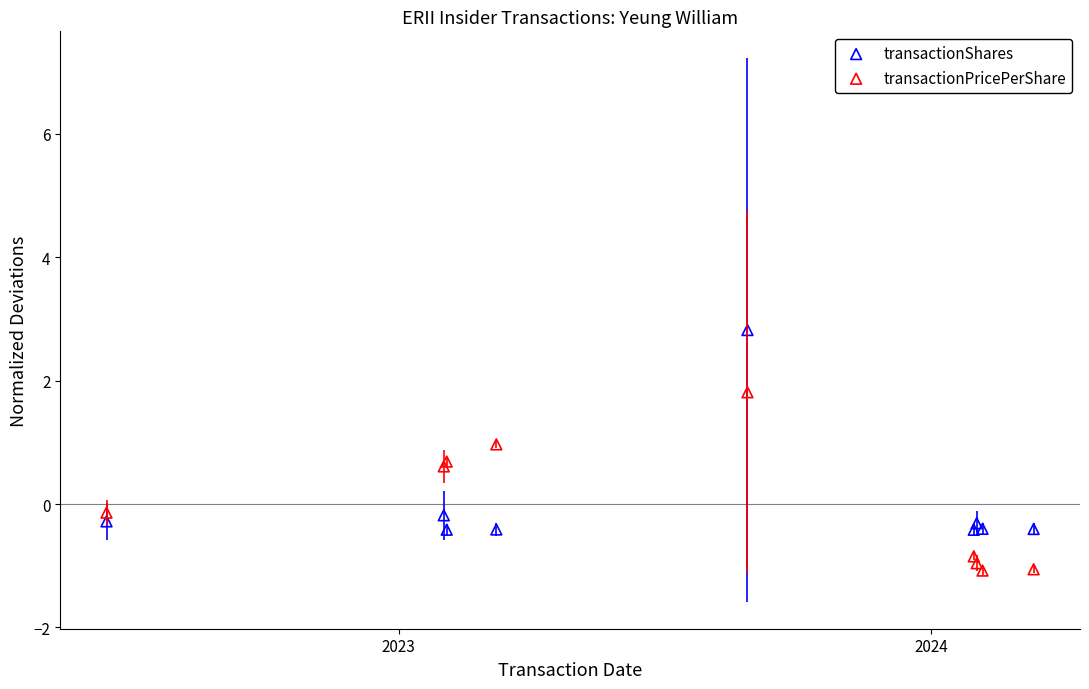

What are all the series names shown in the legend?

transactionShares, transactionPricePerShare